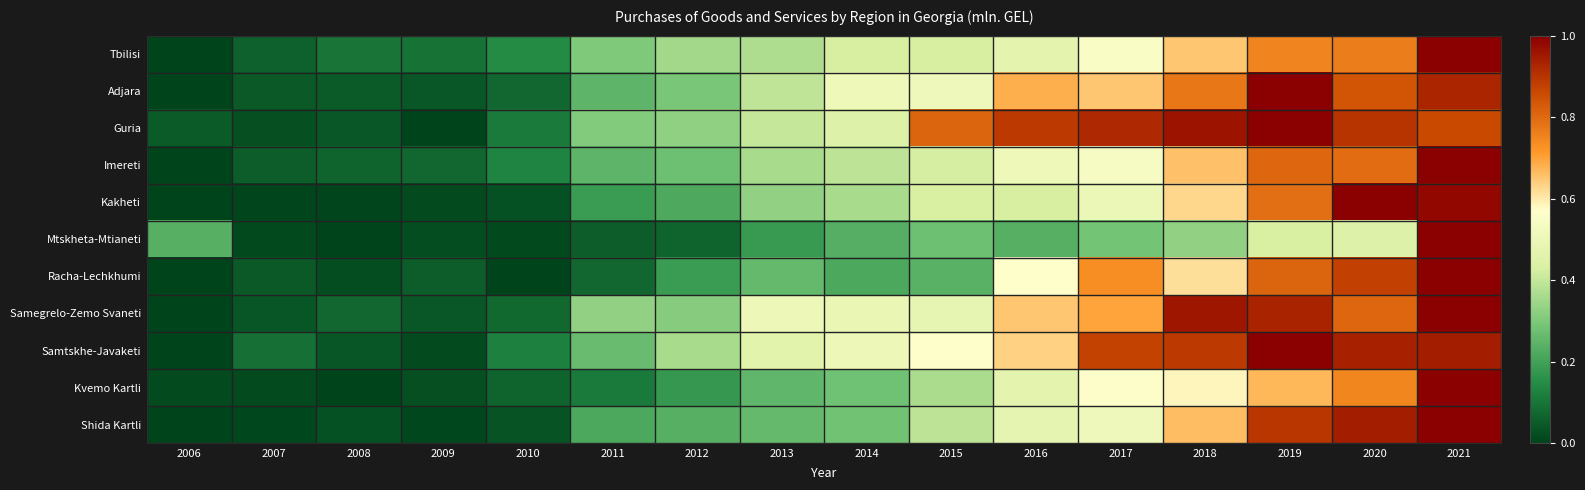

Rank the series at 2006 from lowest to highest value.

Tbilisi, Adjara, Imereti, Kakheti, Samegrelo-Zemo Svaneti, Samtskhe-Javaketi, Shida Kartli, Racha-Lechkhumi, Kvemo Kartli, Guria, Mtskheta-Mtianeti